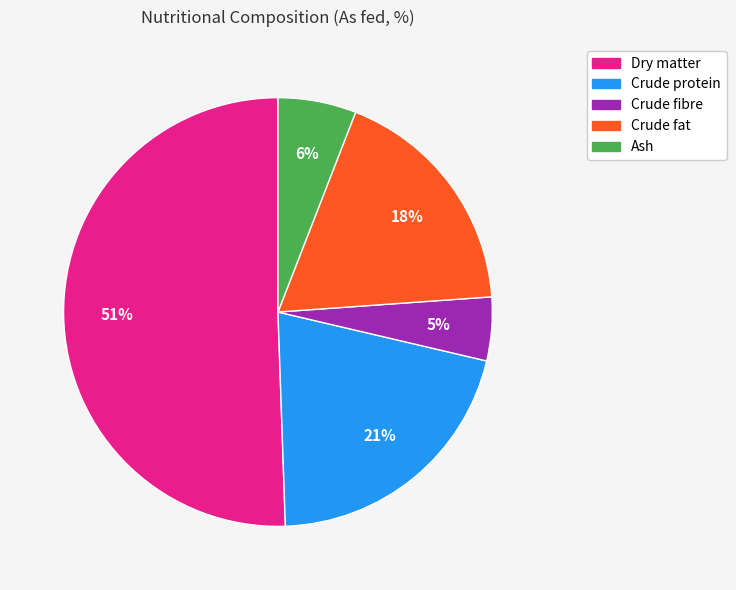

Which category has the biggest portion of the pie?

Dry matter